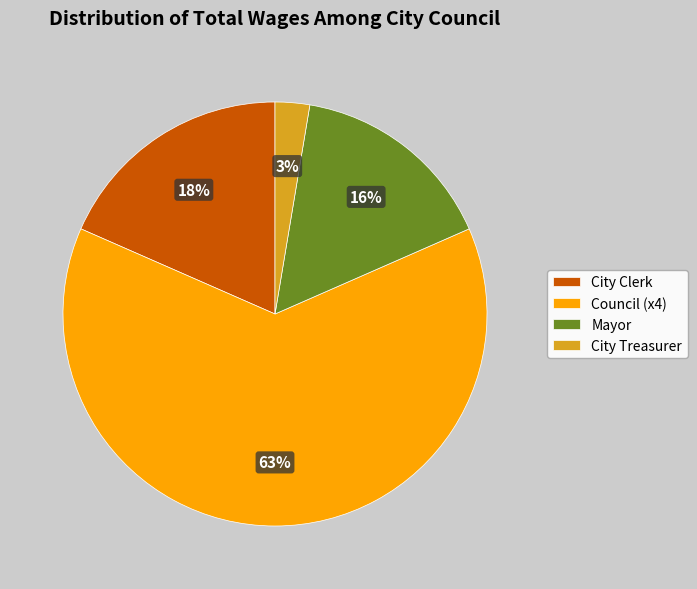

Approximately how many times larger is the value at Mayor compared to Council (x4)?

0.3